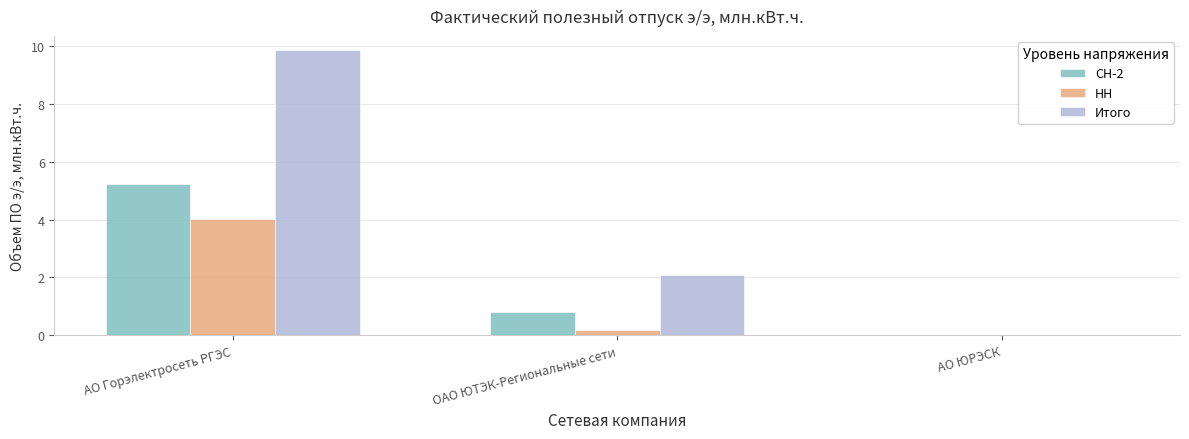

What is the total value across all series at АО Горэлектросеть РГЭС?

19.1